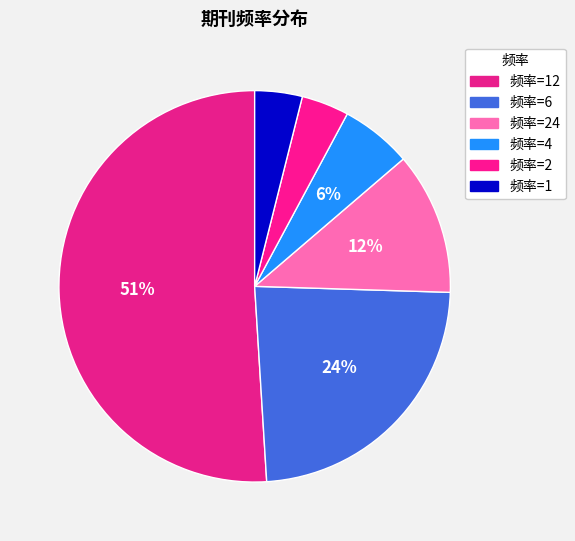

Count the number of slices in the pie.

6